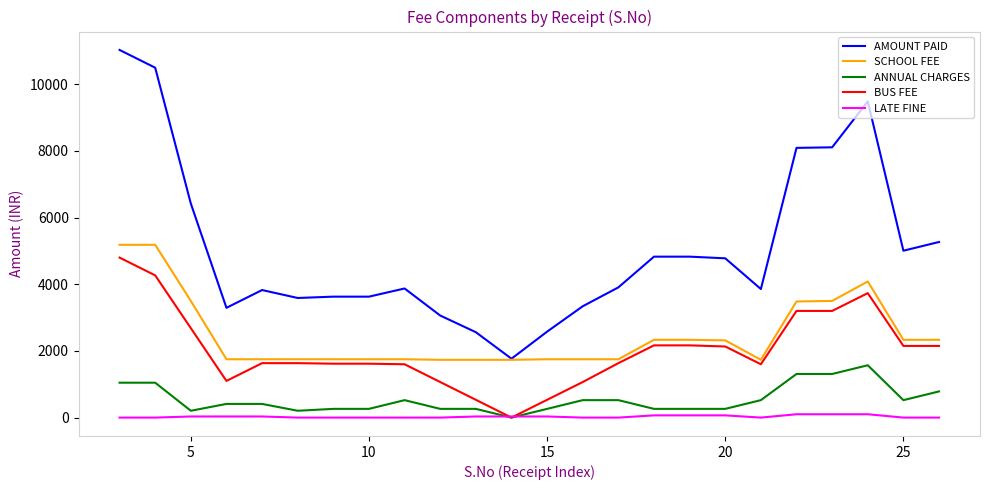

What is the maximum value shown in the chart?

11030.0